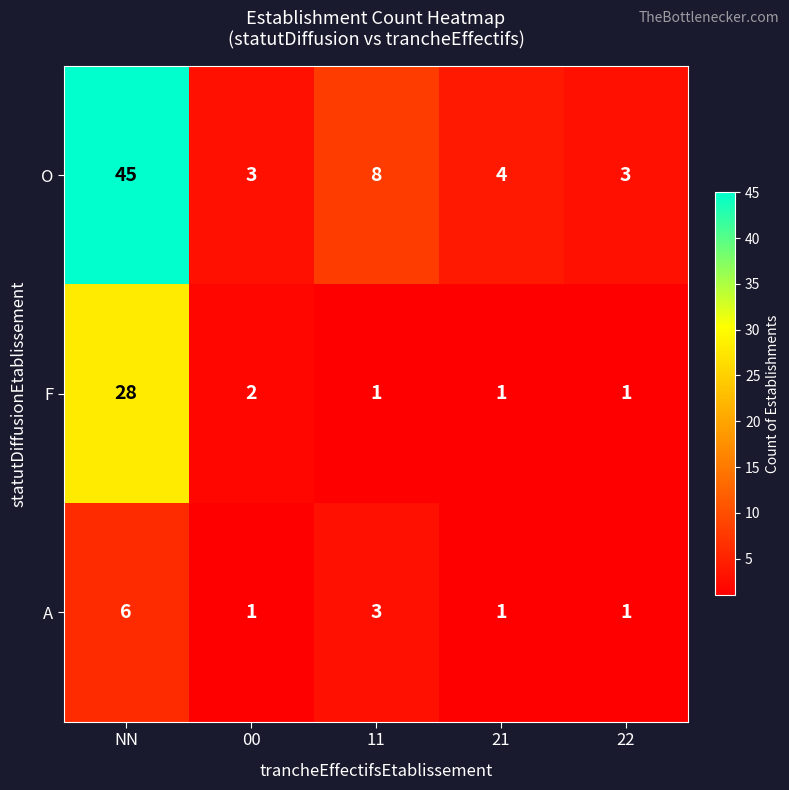

At which label does F reach its peak?

NN